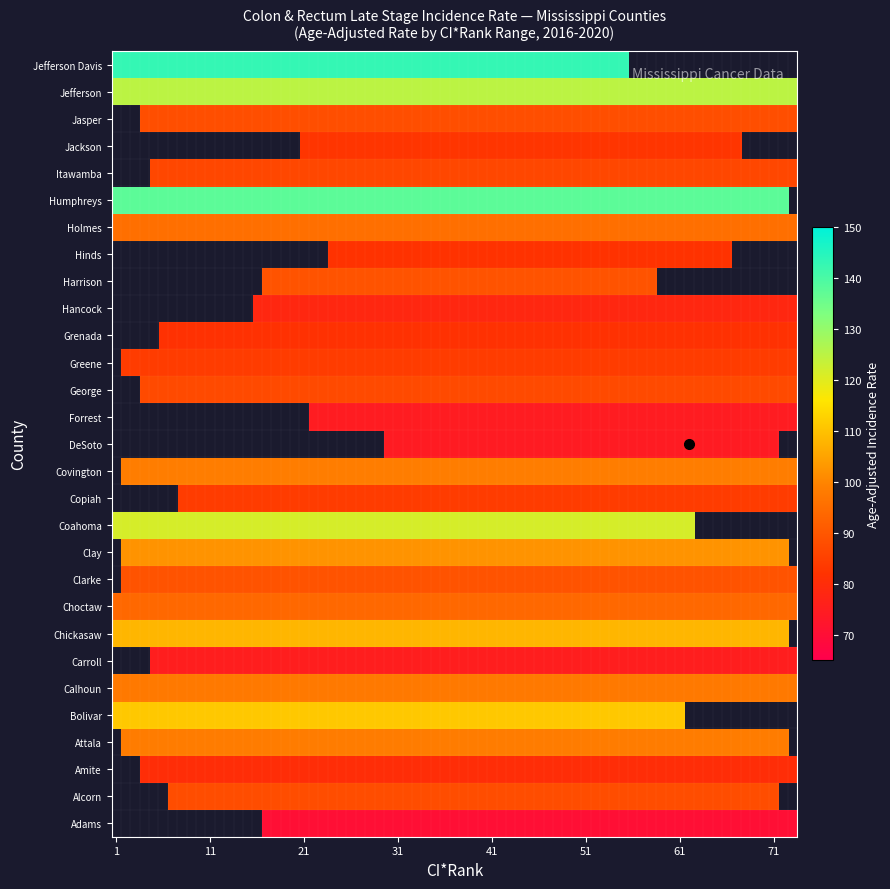

Is the value of ci_rank at 23 greater than the value of lower_ci_rank at 4?

Yes